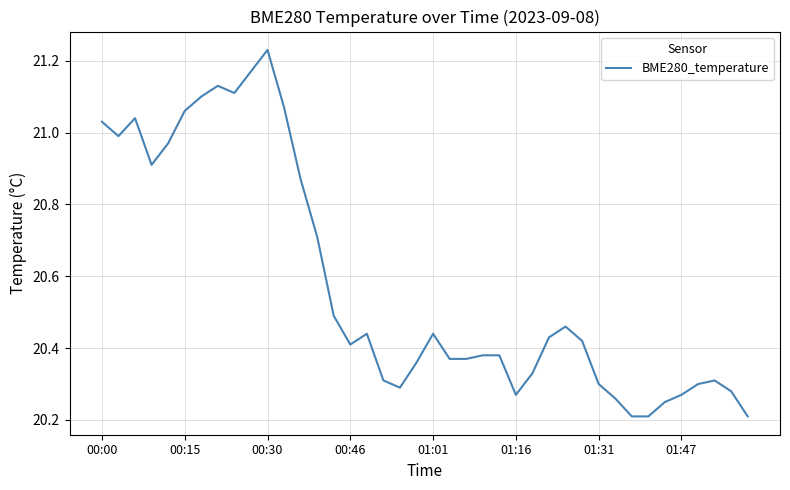

What is the difference between the maximum and minimum values?

1.0